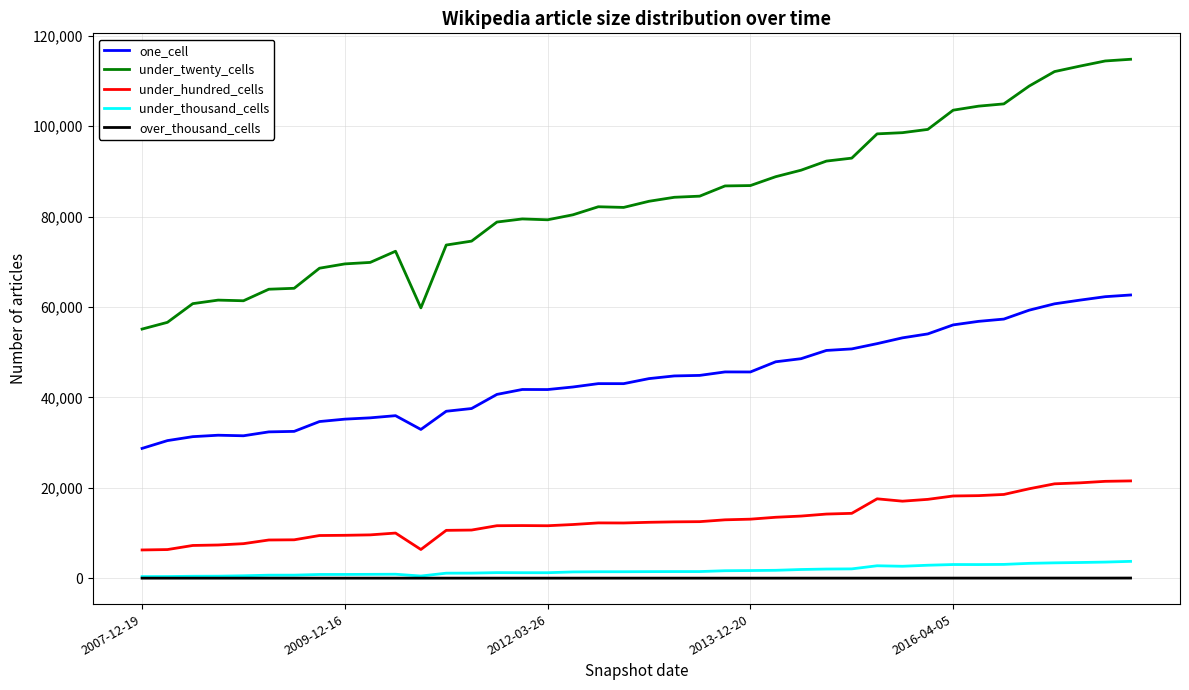

True or false: under_hundred_cells and one_cell intersect in this chart.

False